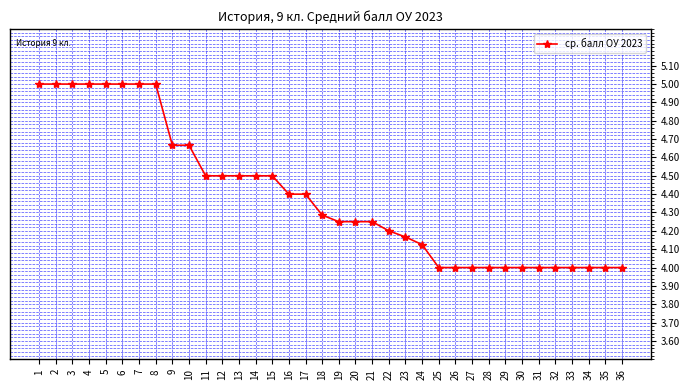

What is the change in value from 17 to 18?

-0.1